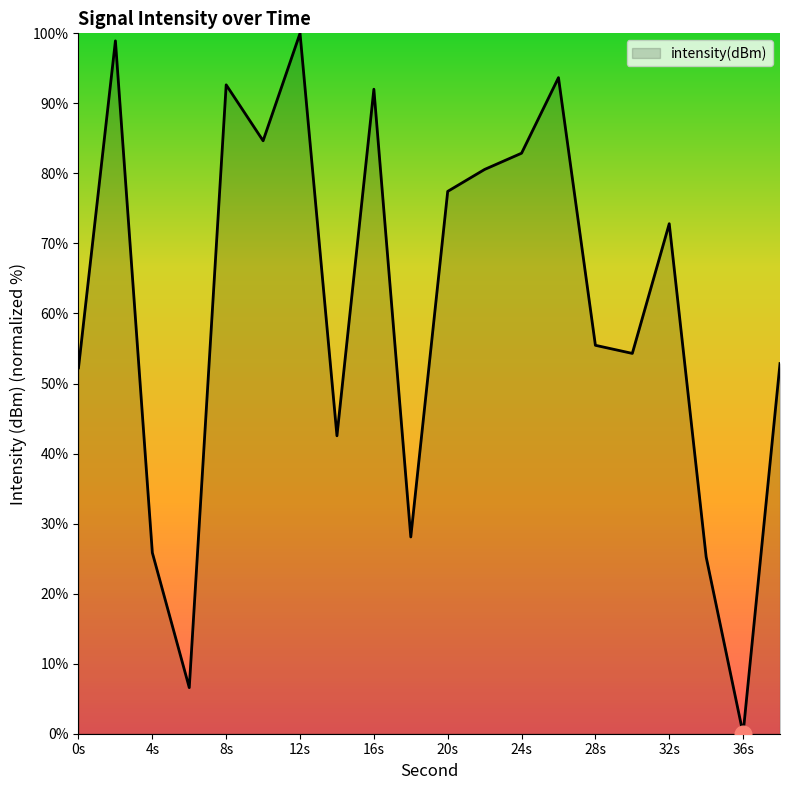

How many distinct data groups are displayed?

1